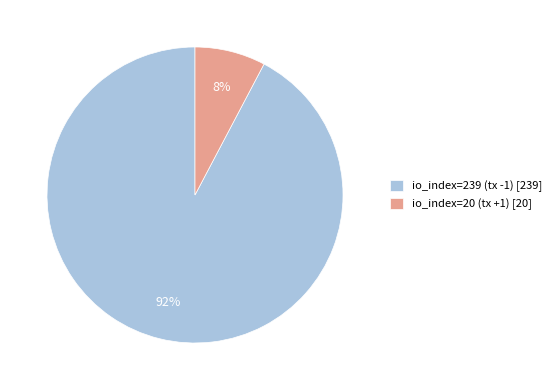

What is the largest slice in the pie chart?

io_index=239 (tx -1)